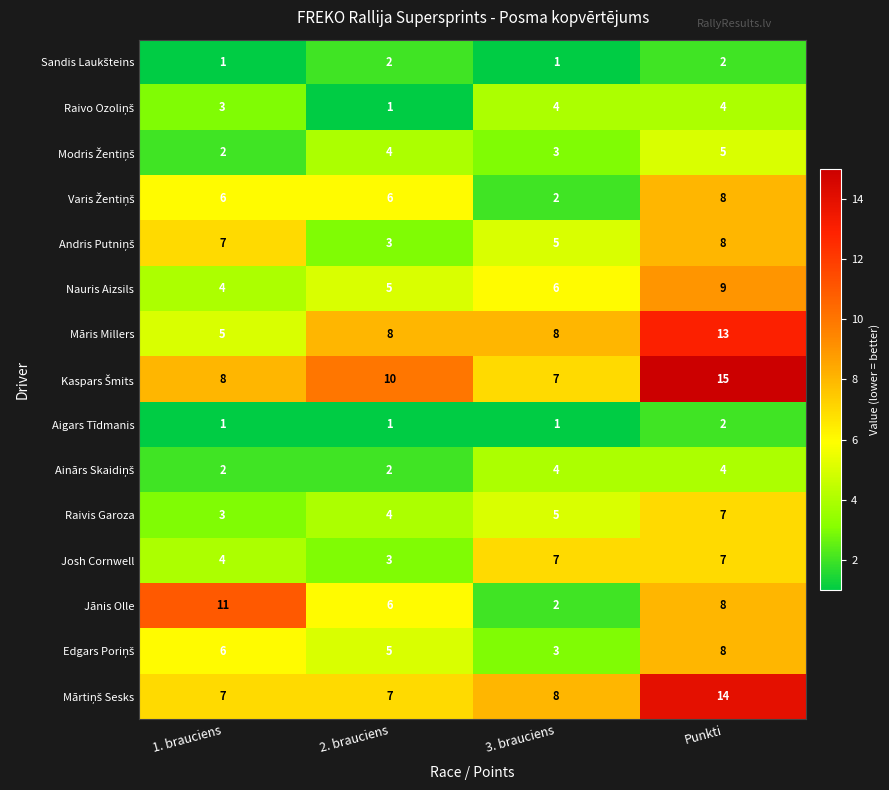

Rank the categories by Raivis Garoza value from highest to lowest.

Punkti, 3. brauciens, 2. brauciens, 1. brauciens